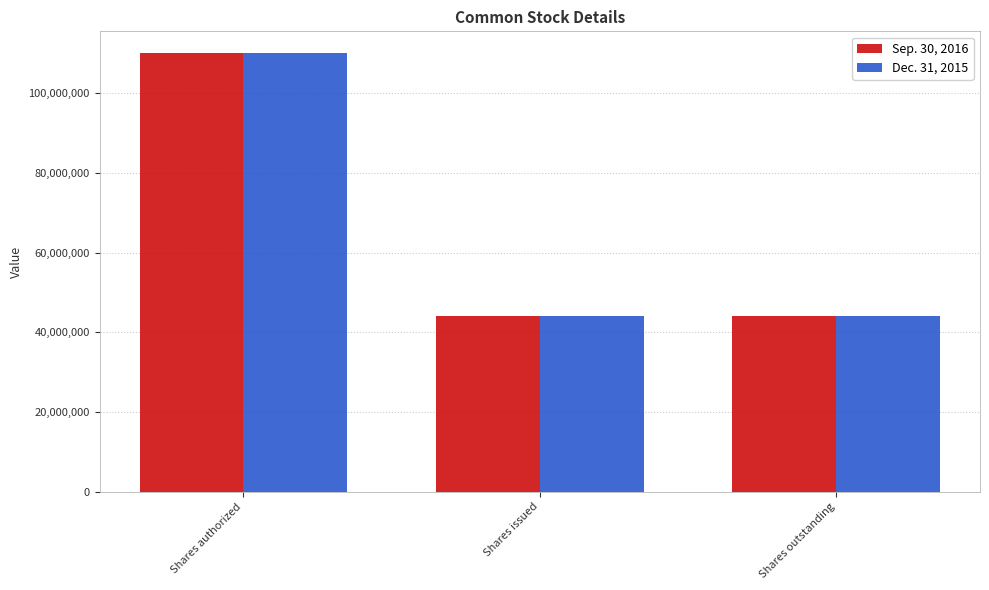

Count the number of categories in the chart.

3